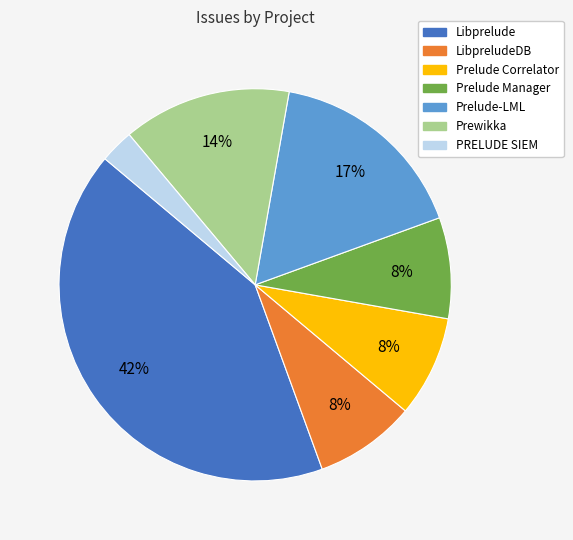

To the nearest percent, what is the difference between the largest and smallest slice percentages?

39%